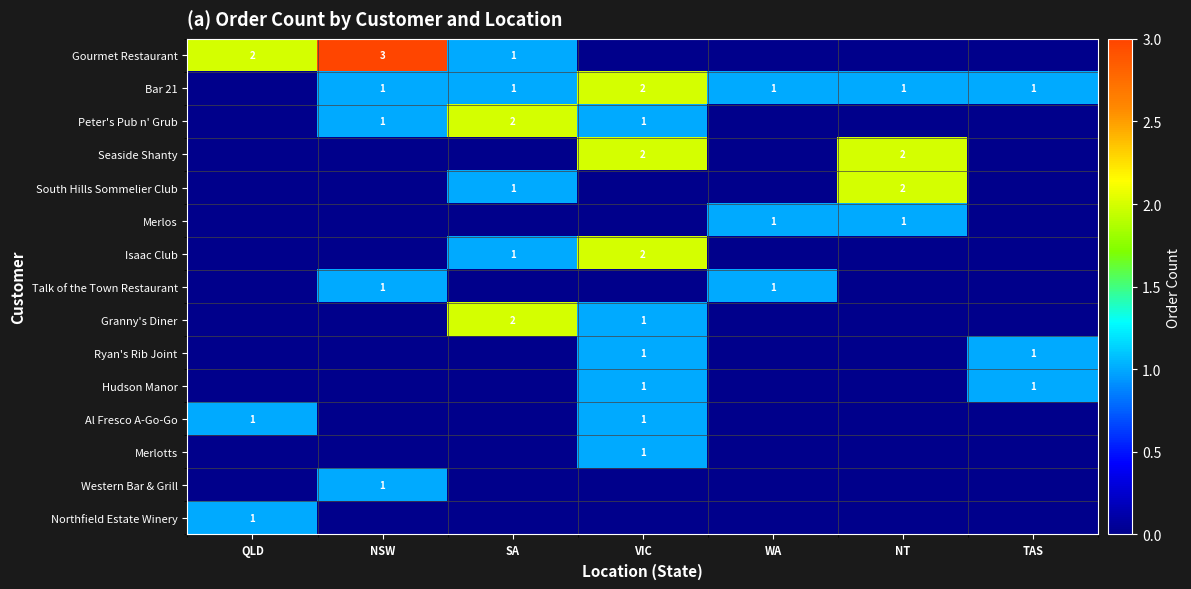

True or false: Seaside Shanty has a value of 2 at NT.

True